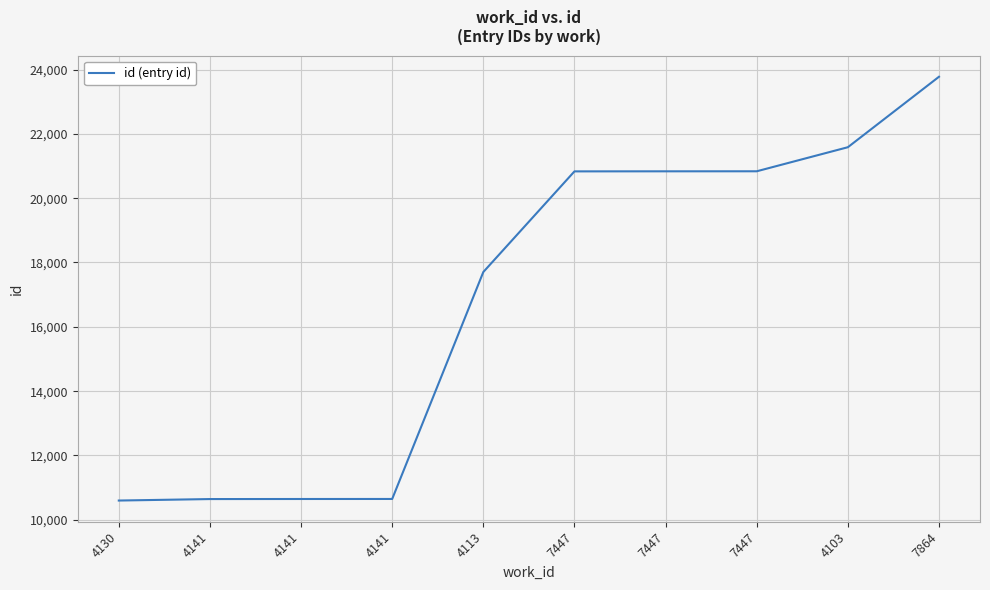

List the labels in order of value, smallest first.

4130, 4141, 4141, 4141, 4113, 7447, 7447, 7447, 4103, 7864